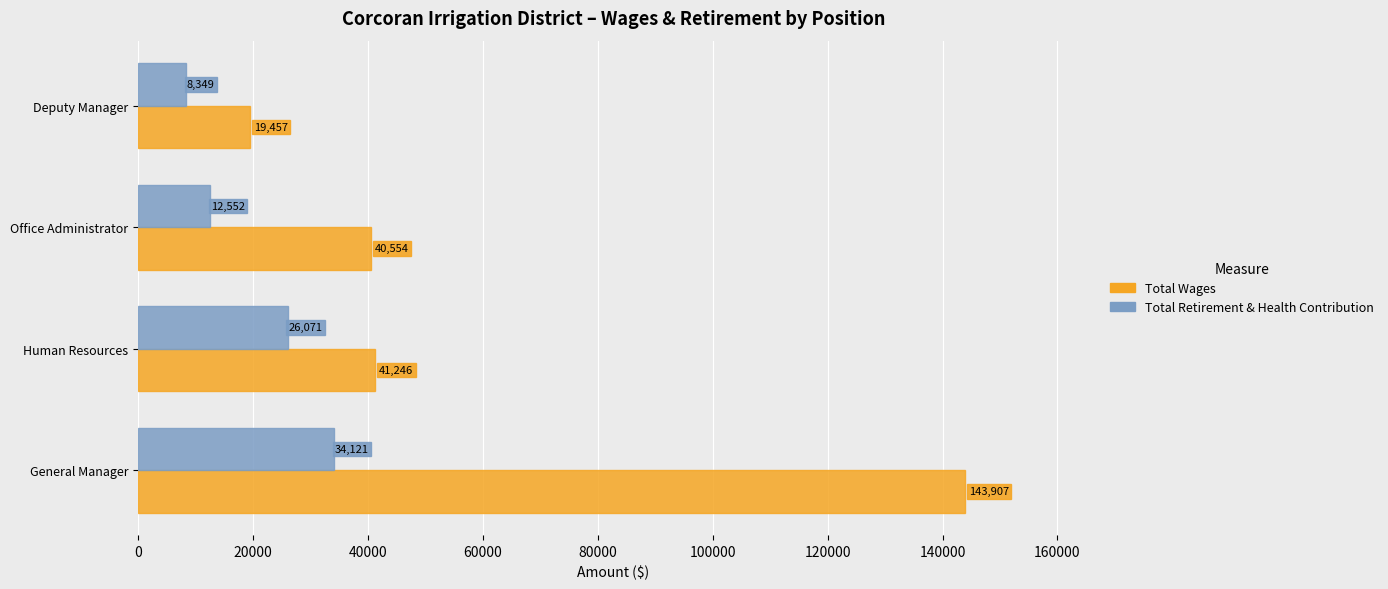

What is the difference between the highest and lowest values at Human Resources?

15175